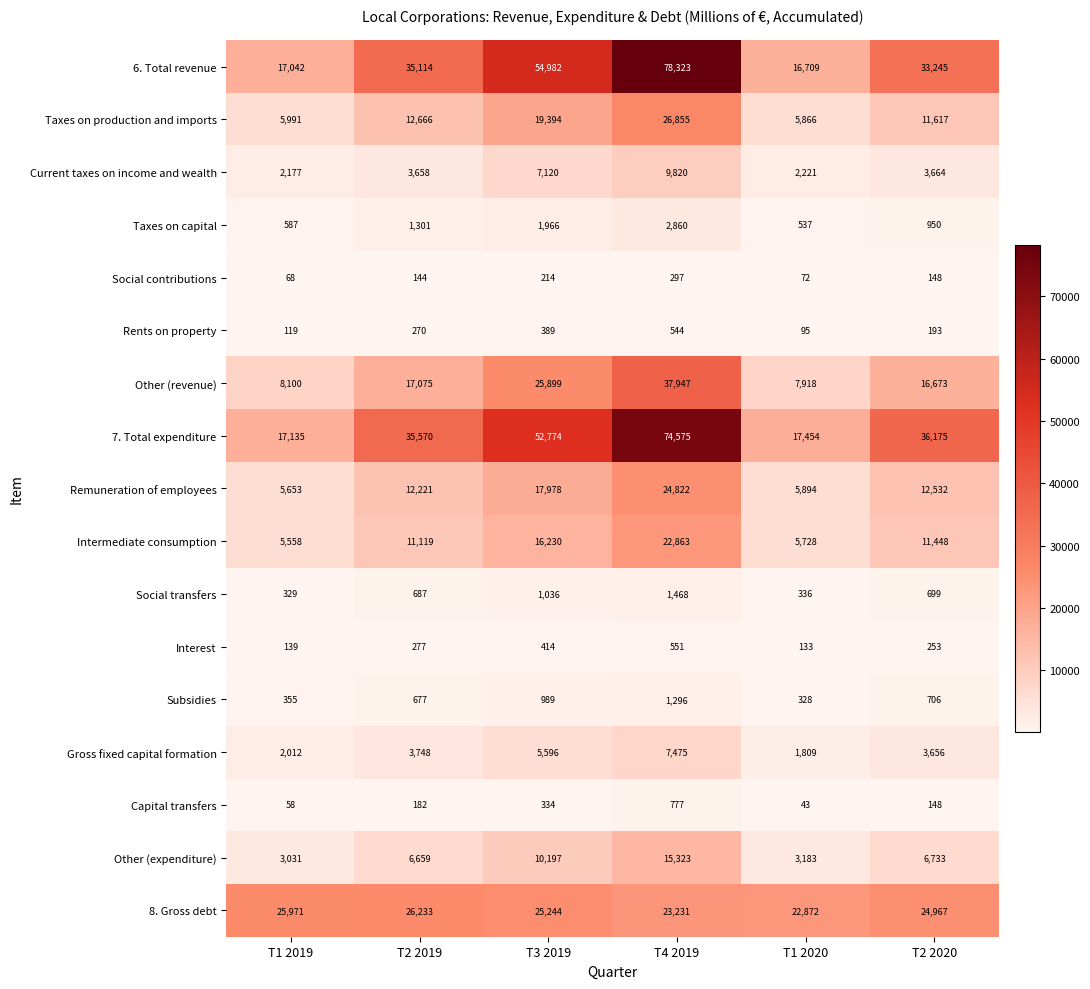

What is the average value of the 7. Total expenditure series?

38947